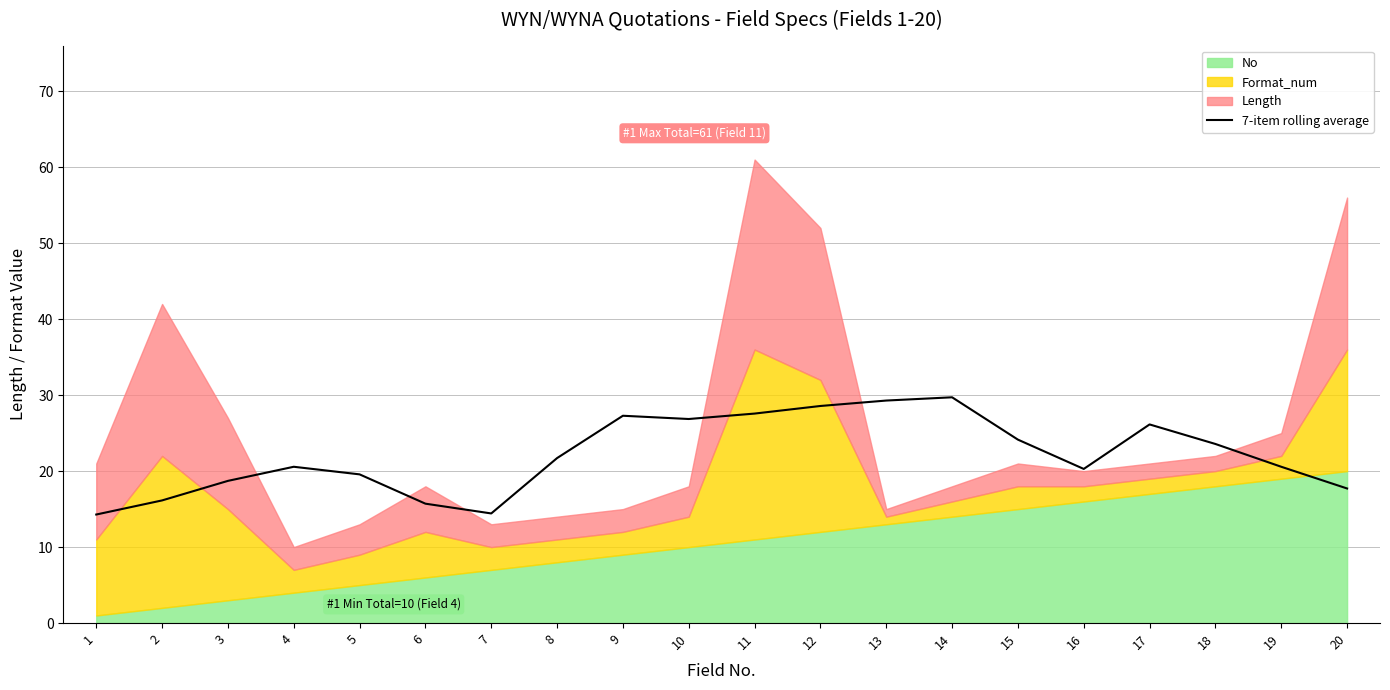

How many lines are shown in the chart?

1